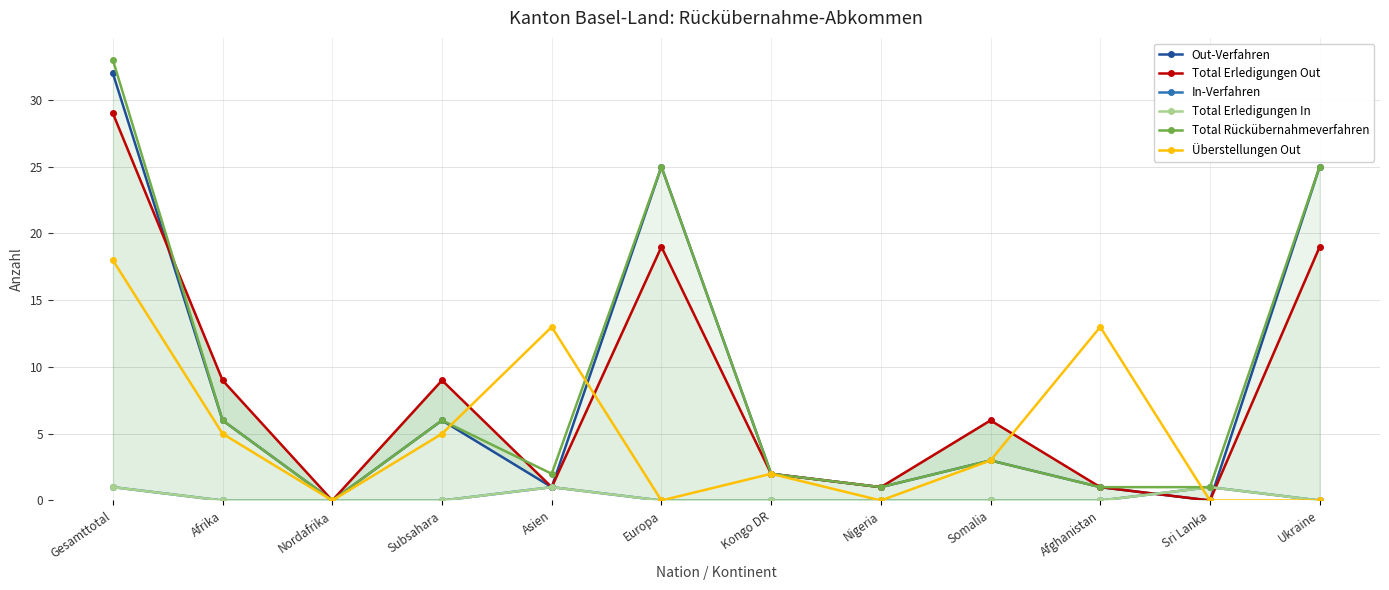

How many In-Verfahren values are between 0 and 1?

12